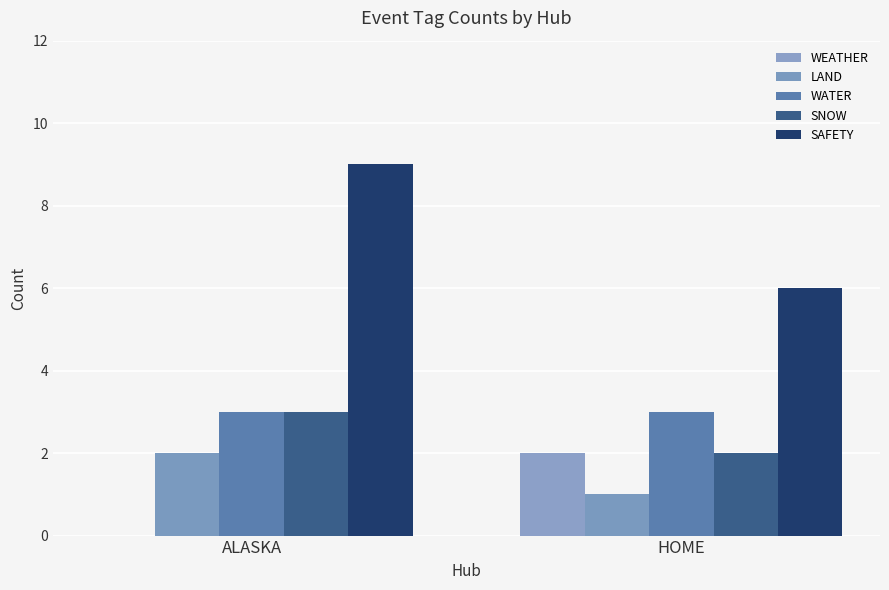

What is the sum of the WEATHER values at ALASKA and HOME?

2